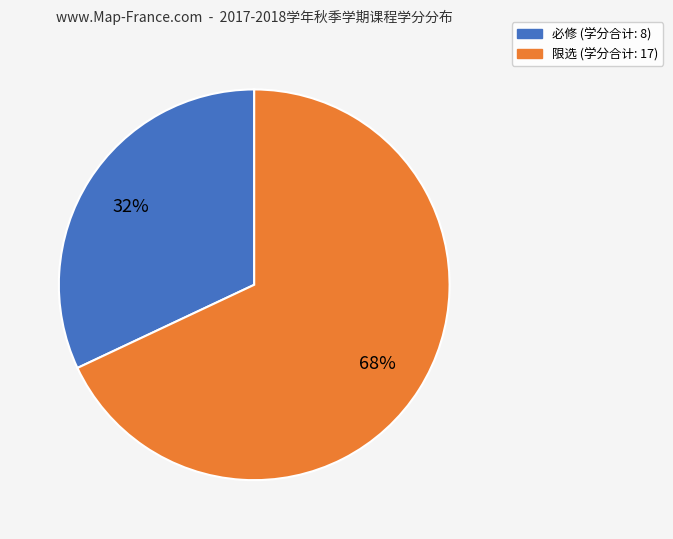

To the nearest percent, what is the average slice percentage?

50%